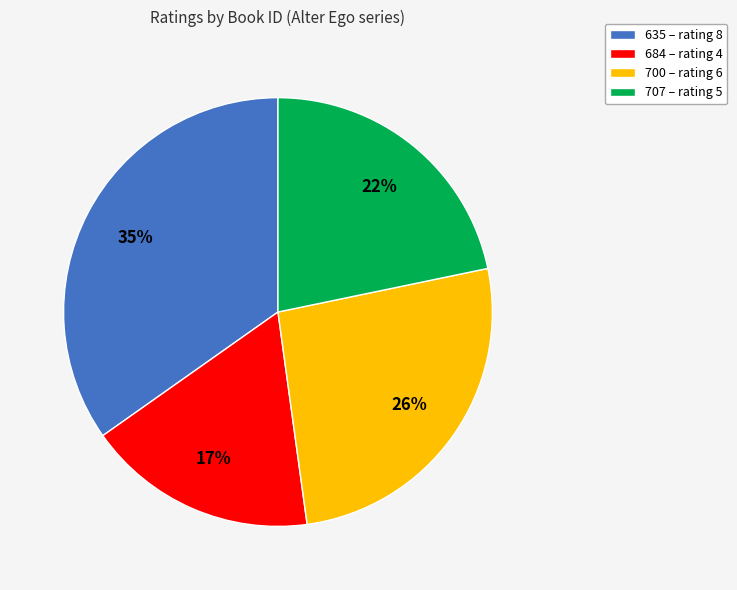

Does 684 represent more than half of the total?

No